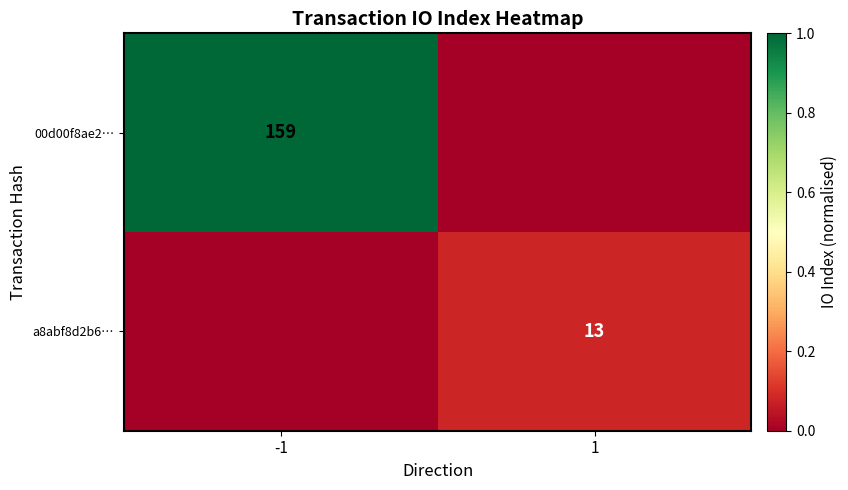

How many series are shown in this chart?

2